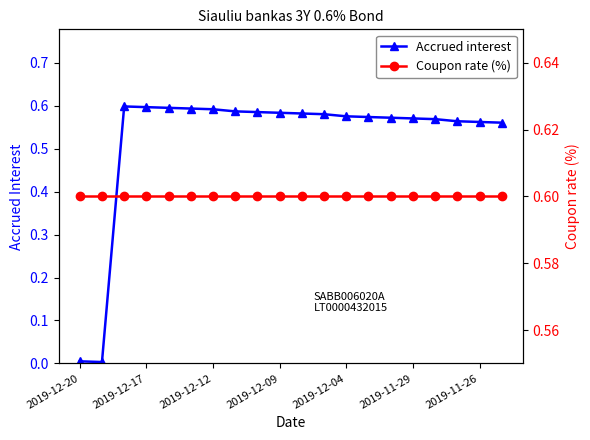

At how many categories does at least one series exceed 0?

20